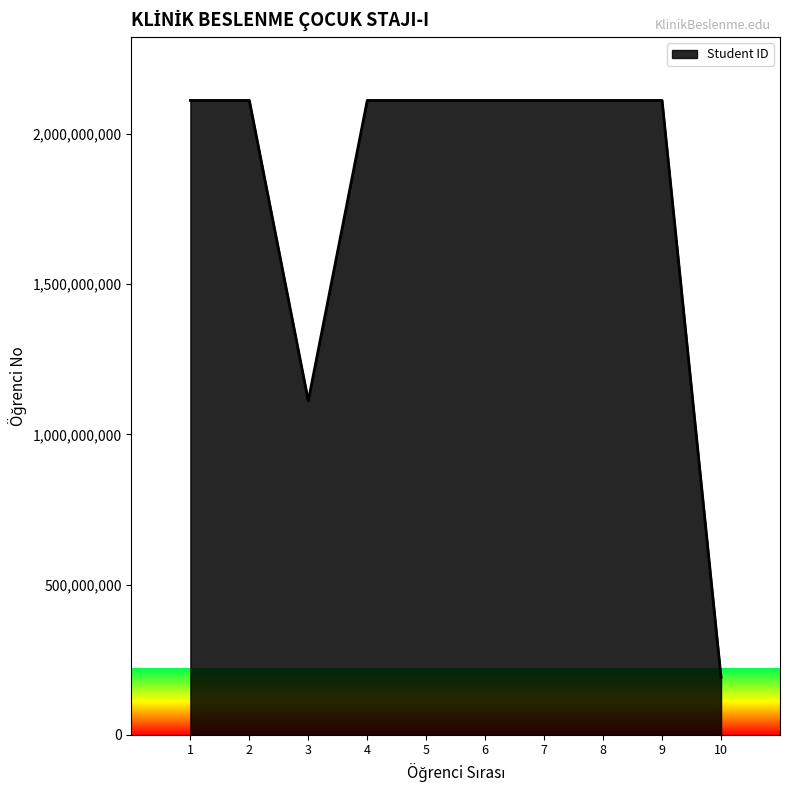

Read the value at 3.

1111302052